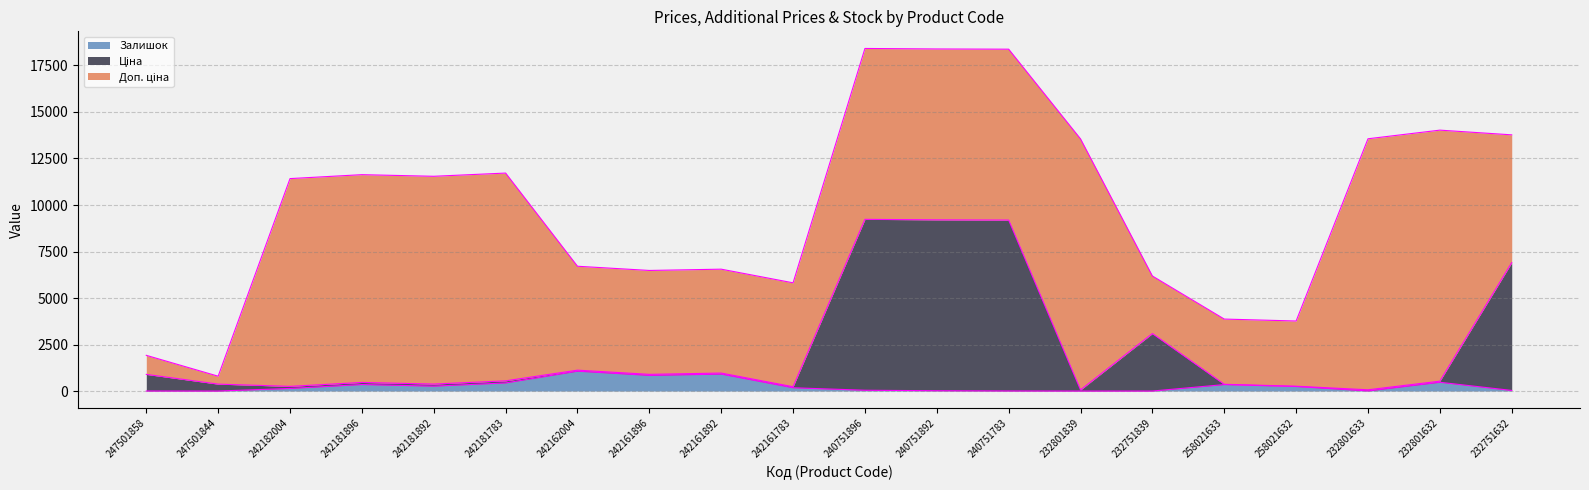

What is the label of the 16th point from the left?

258021633